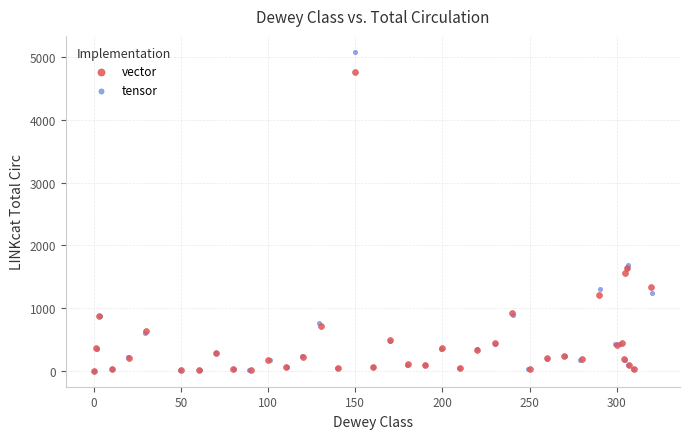

Which series contains the highest Y value?

tensor